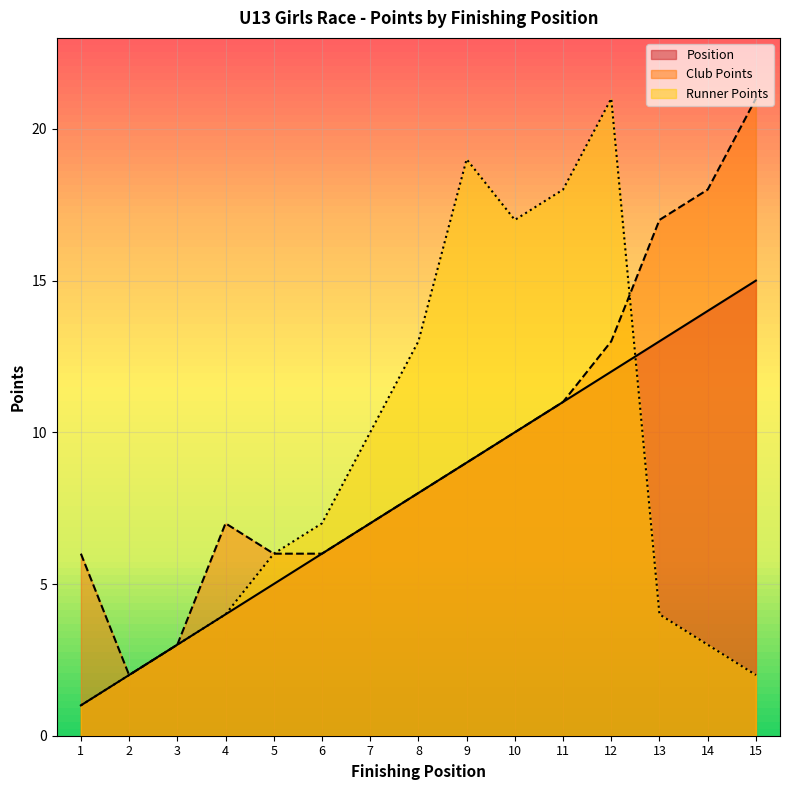

The Runner Points series shows 9 at 5. True or false?

False